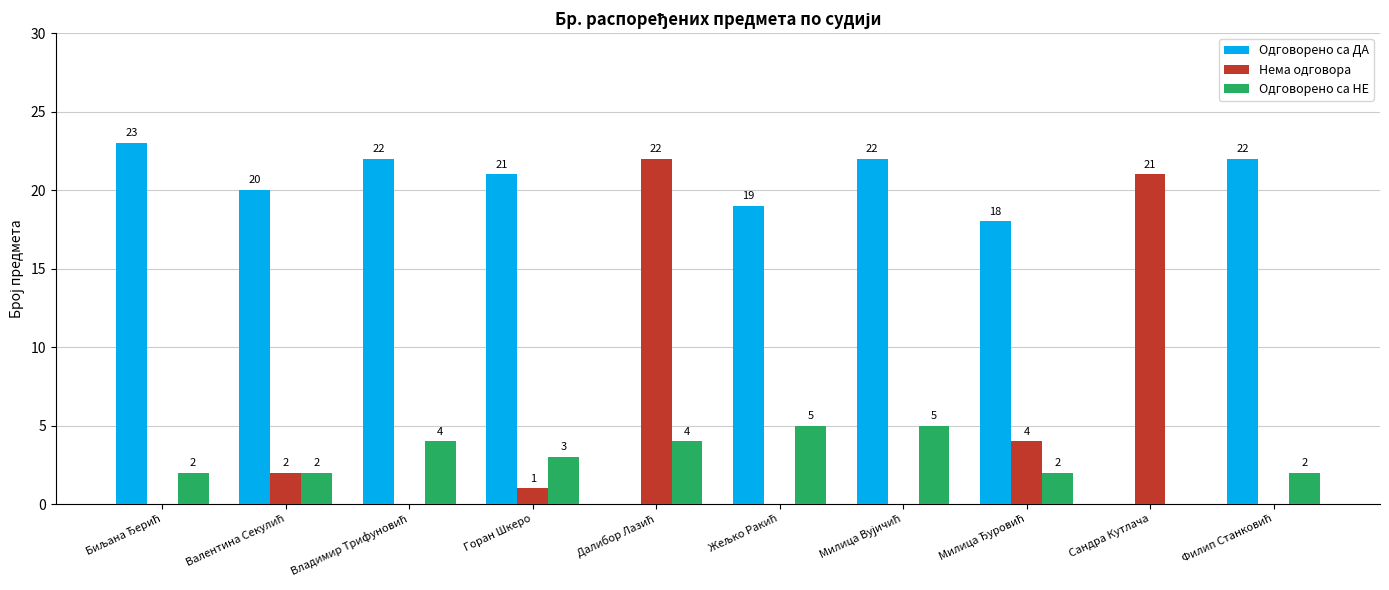

Which series has the largest total across all categories?

Одговорено са ДА